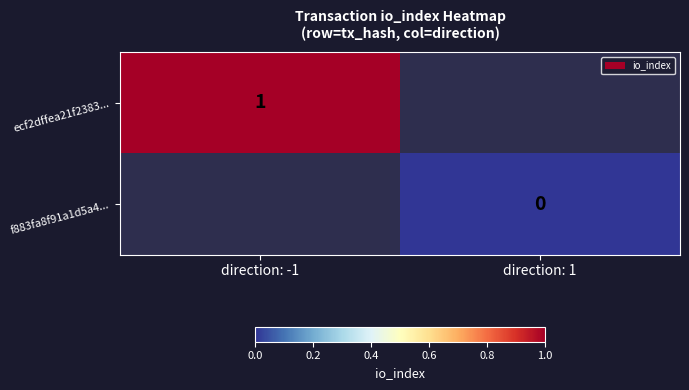

The ecf2dffea21f2383... series shows 1 at direction: -1. True or false?

True